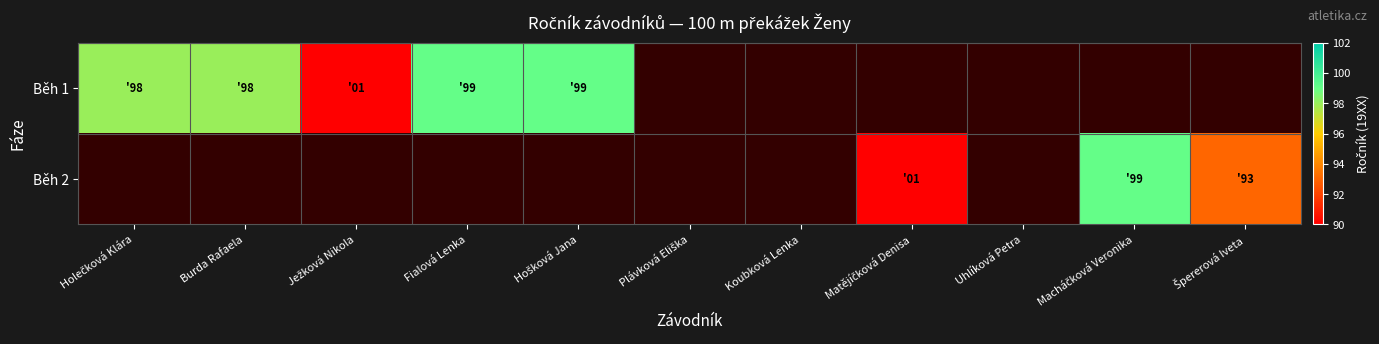

How many distinct data groups are displayed?

2